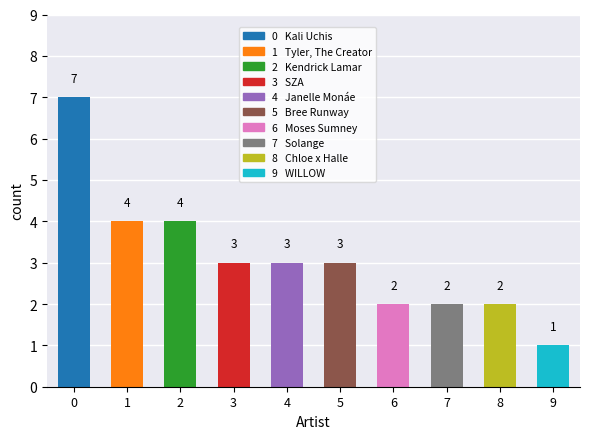

How many bars are there in total?

10